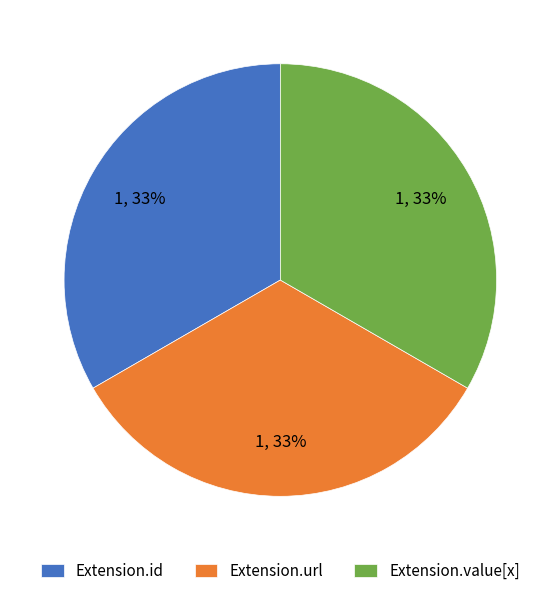

Count the number of slices in the pie.

3